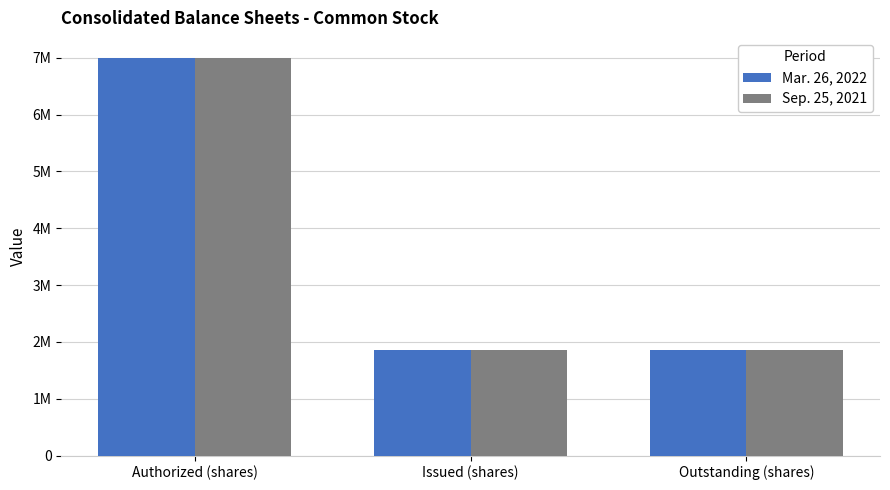

What are all the series names shown in the legend?

Mar. 26, 2022, Sep. 25, 2021